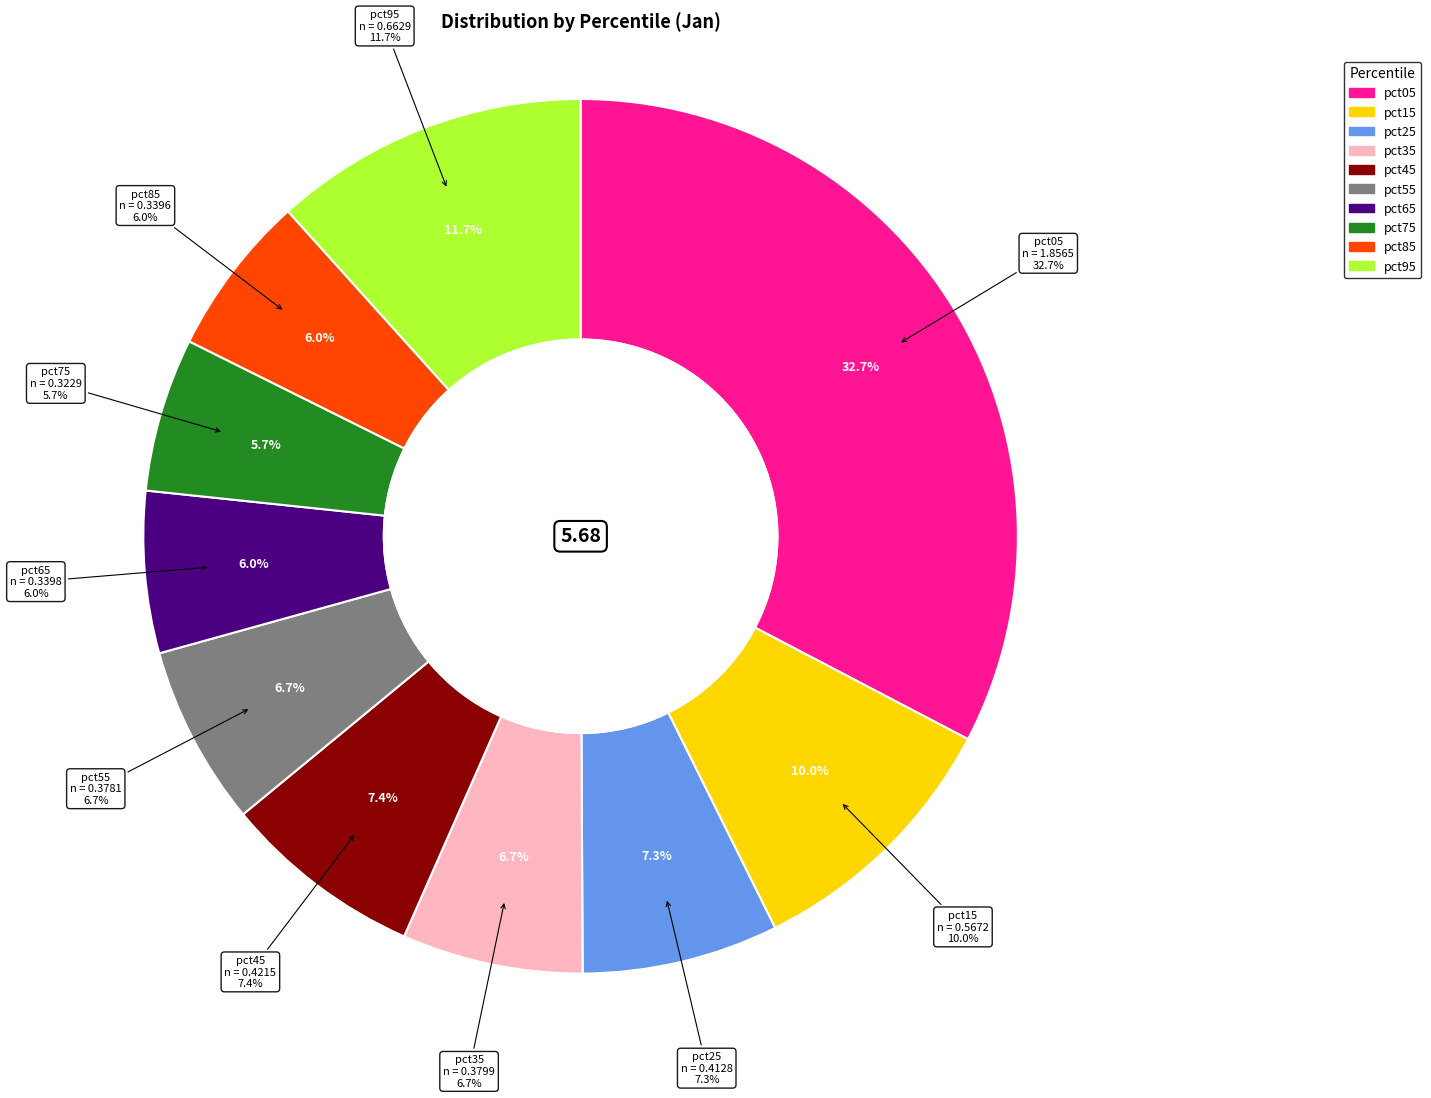

The pct85 slice represents 12% of the pie. True or false?

False